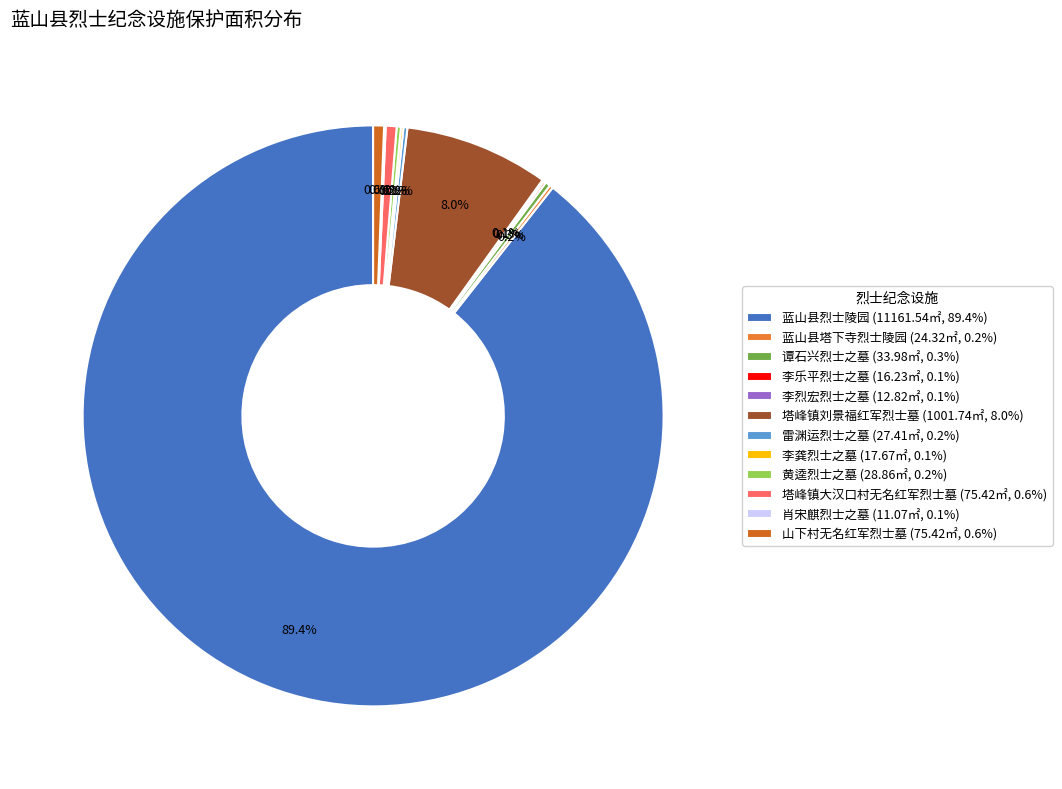

True or false: 李龚烈士之墓 accounts for 10% of the total.

False